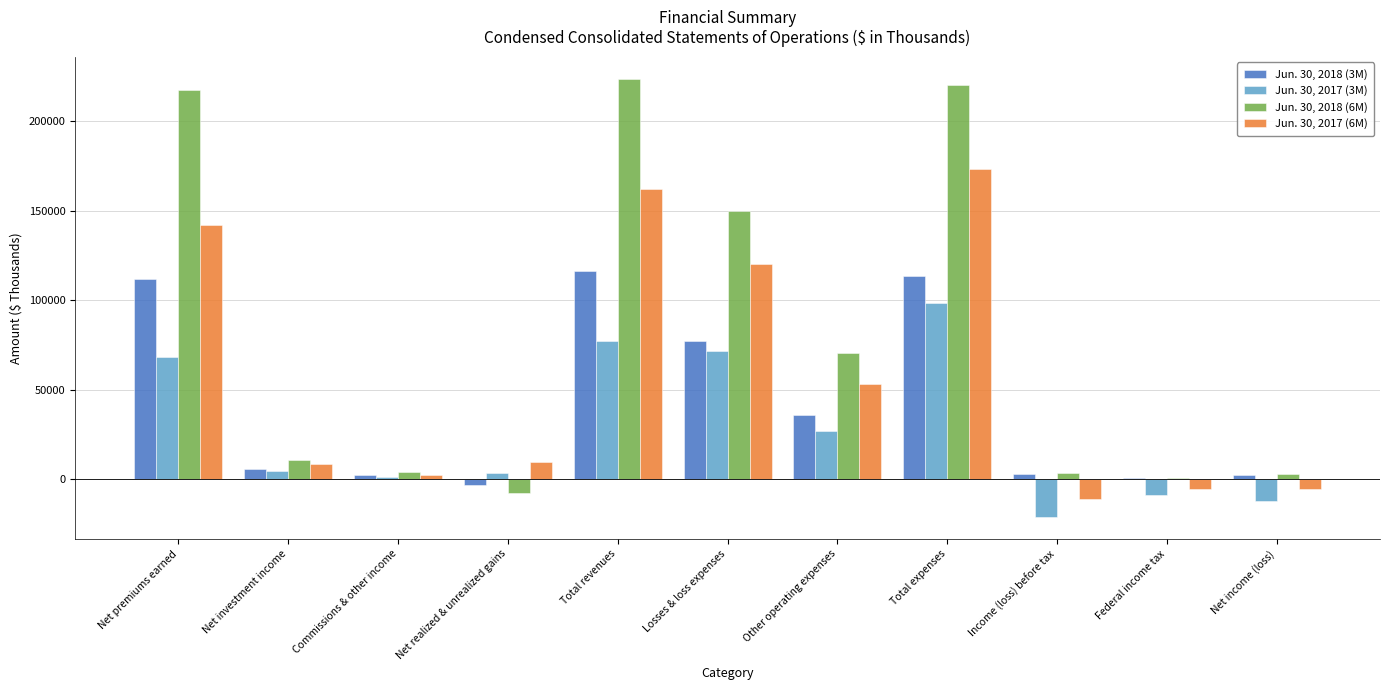

Which category has the highest value in the Jun. 30, 2017 (6M) series?

Total expenses